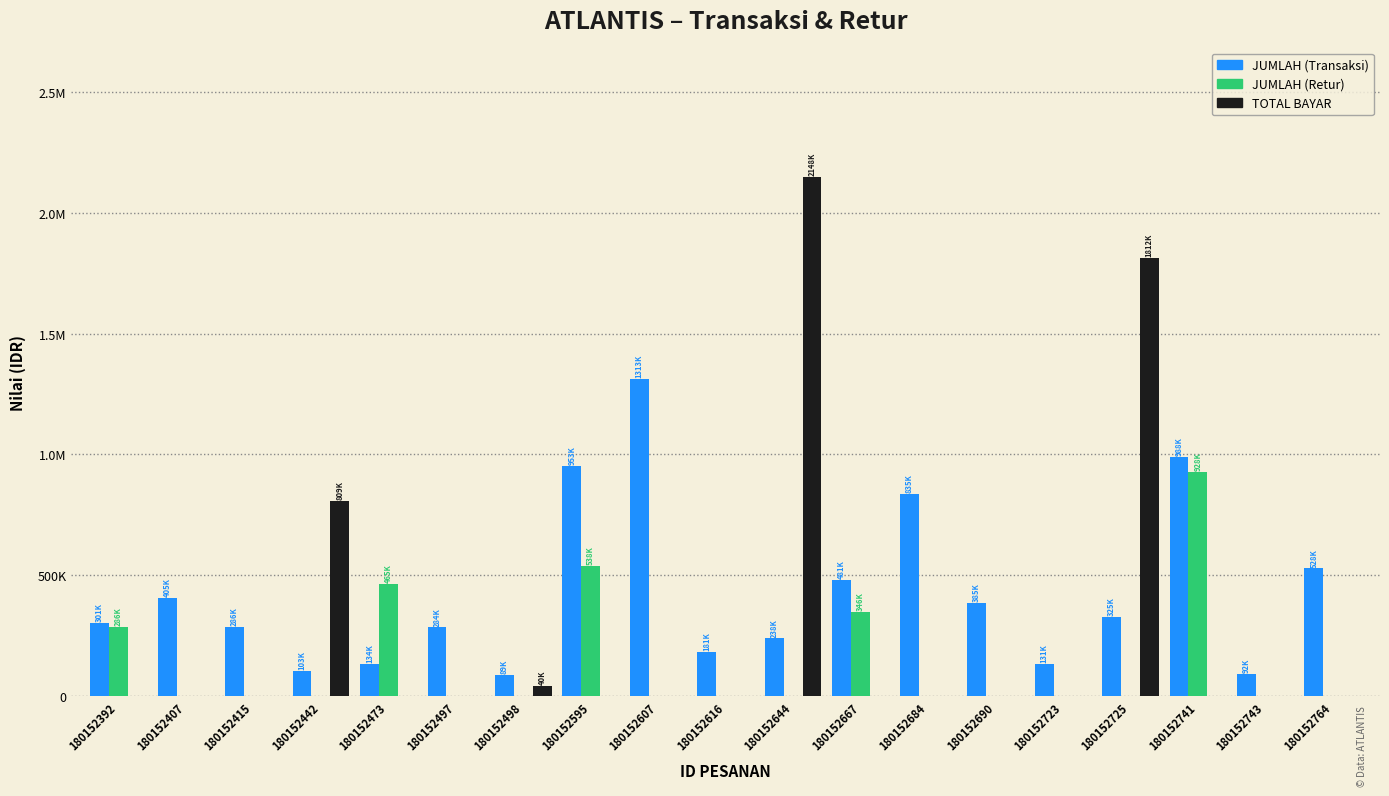

What is the spread (max minus min) of values at 180152723?

131425